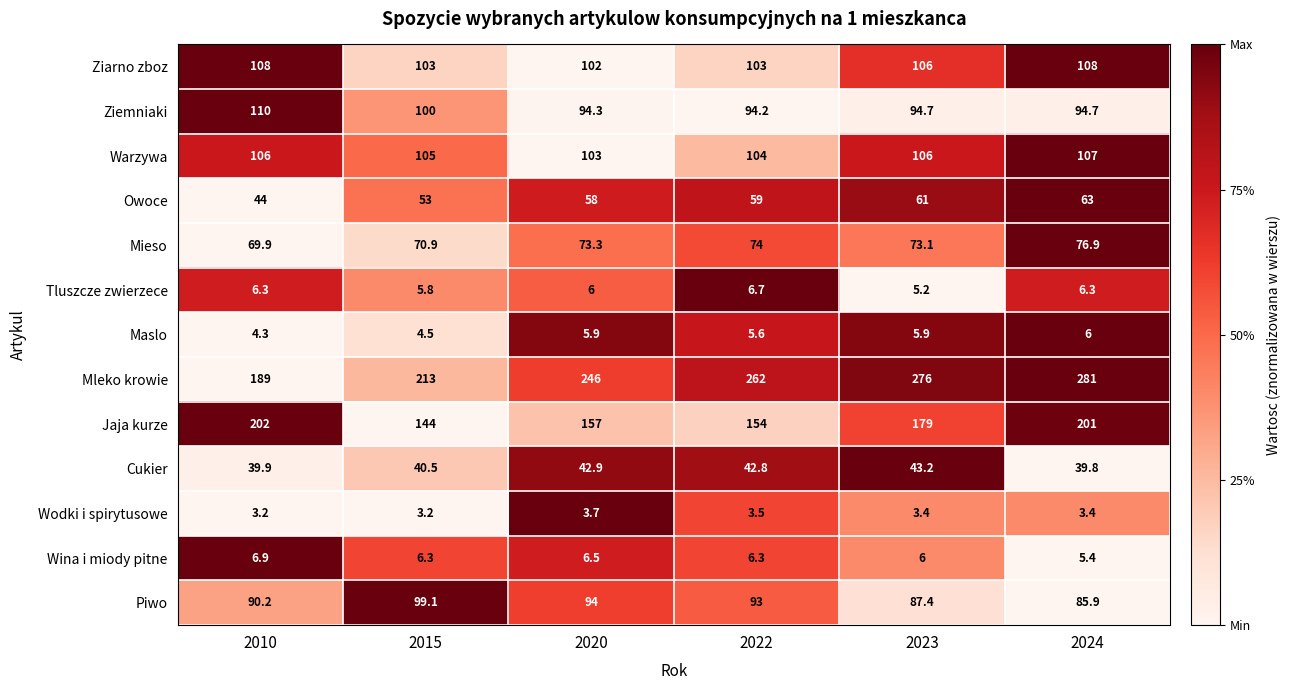

What is the sum of all Owoce values?

338.0